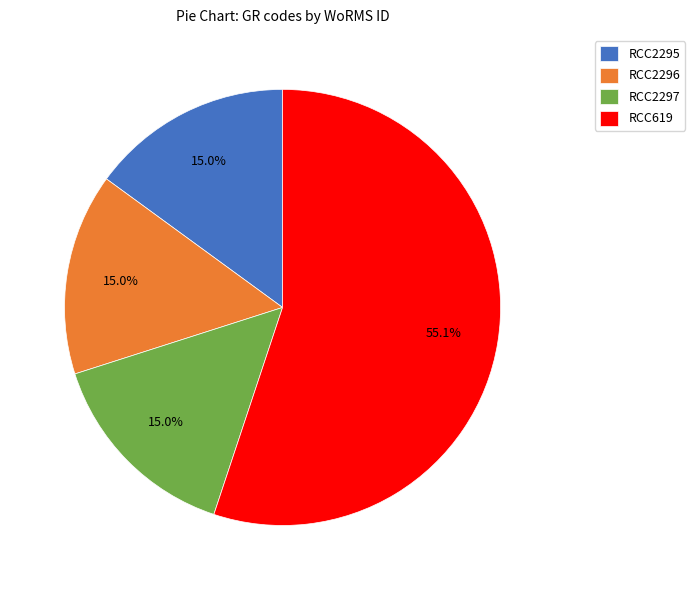

To the nearest percent, what portion does RCC619 represent?

55%